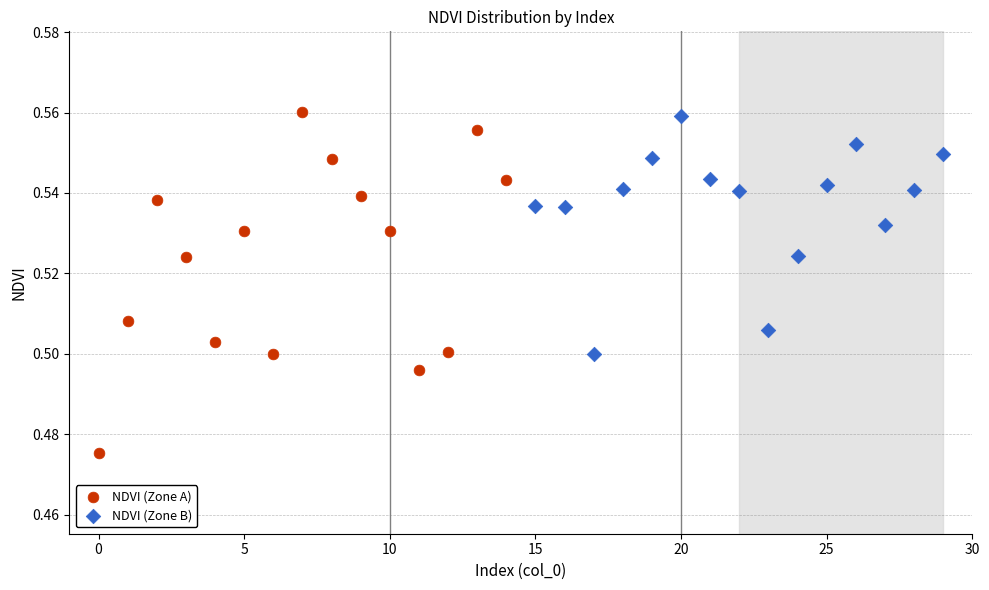

Which series contains the lowest Y value?

NDVI (Zone A)